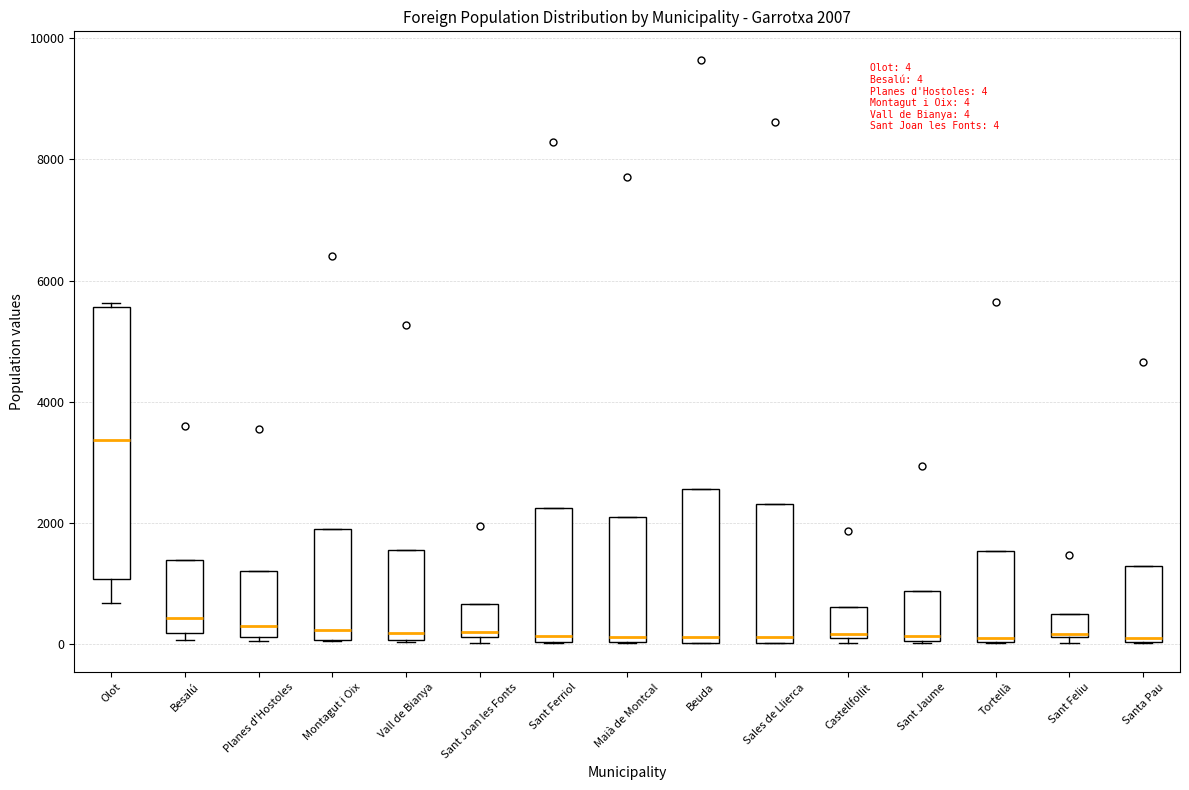

Comparing the boxes themselves (not the whiskers), which one is the tallest?

Olot